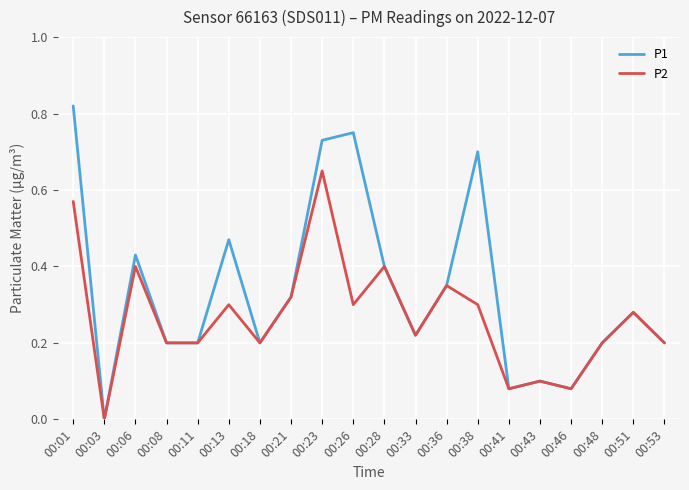

Which series has the largest range (max minus min)?

P1